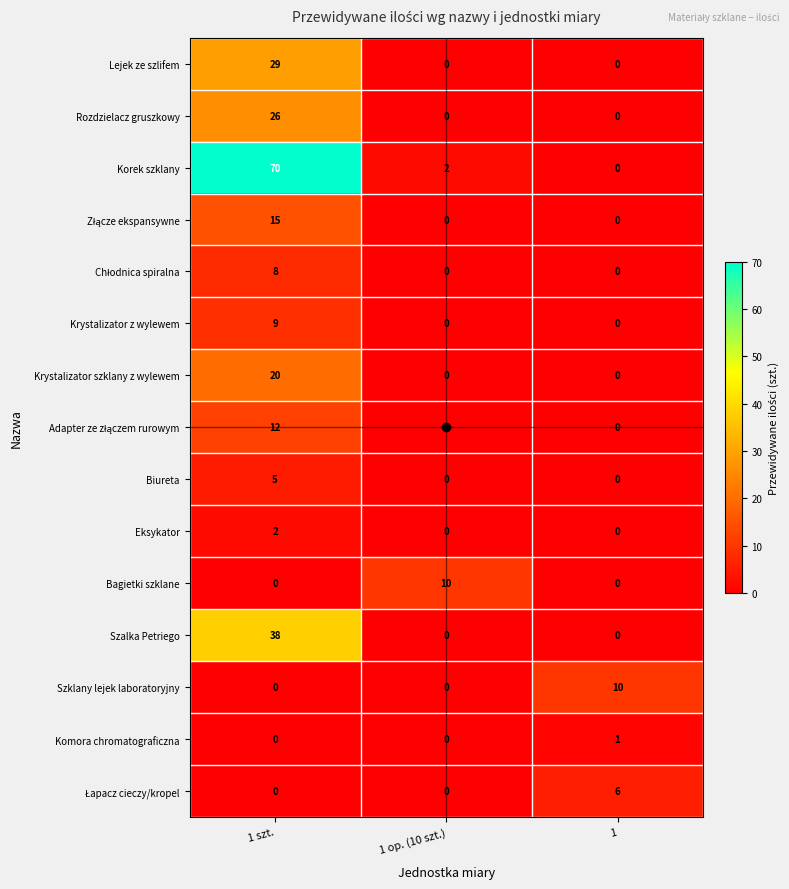

Is it true that Szklany lejek laboratoryjny equals 0 at 1 szt.?

True